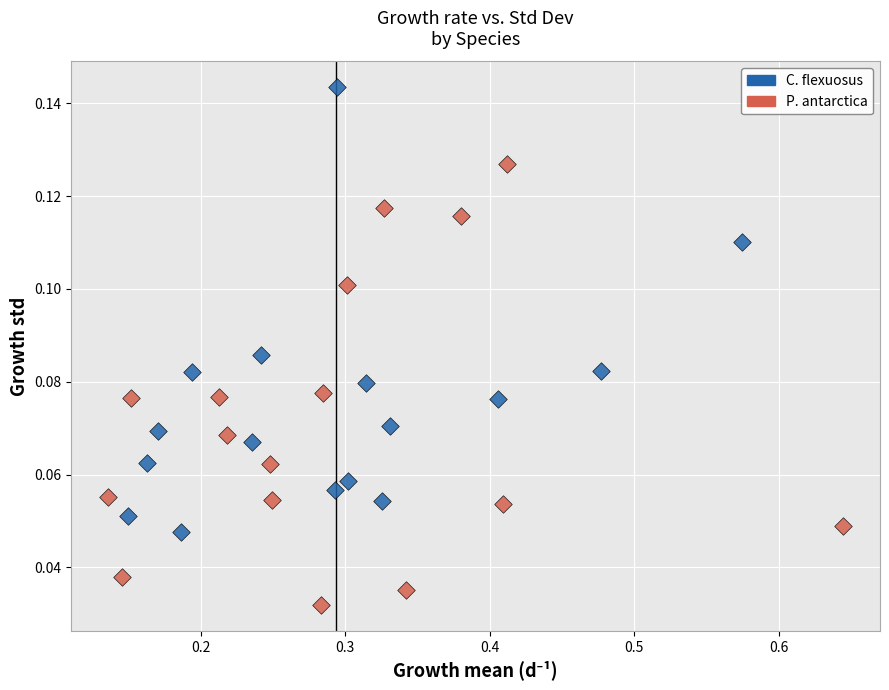

Which series contains the lowest Y value?

P. antarctica